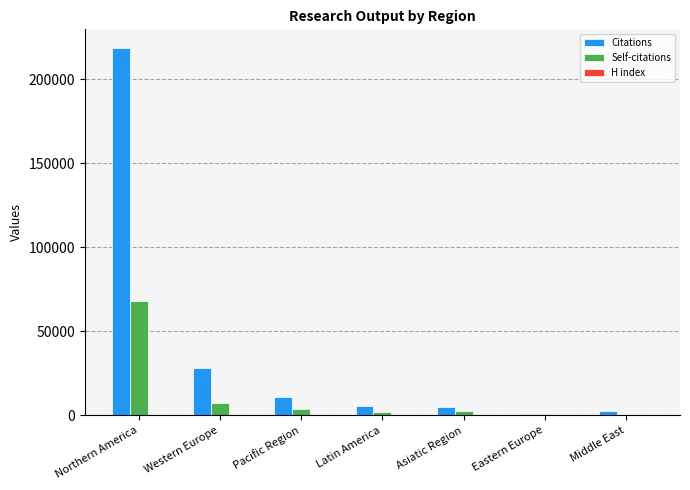

Between Northern America and Latin America, which series saw the biggest shift?

Citations